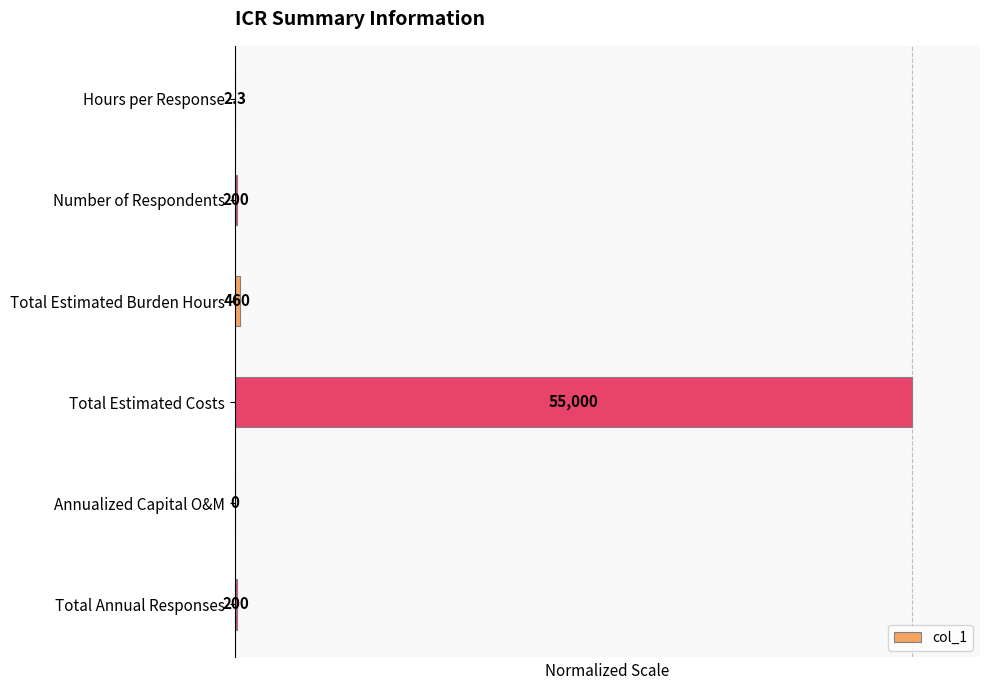

Rank the categories by value from lowest to highest.

Annualized Capital O&M, Hours per Response, Number of Respondents, Total Annual Responses, Total Estimated Burden Hours, Total Estimated Costs